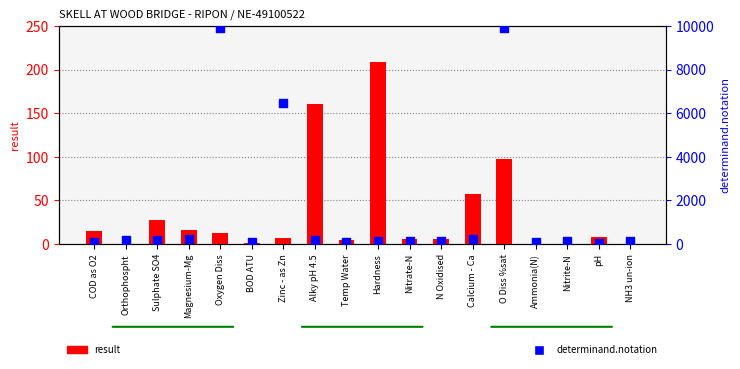

At which category is the sum across all series the highest?

O Diss %sat